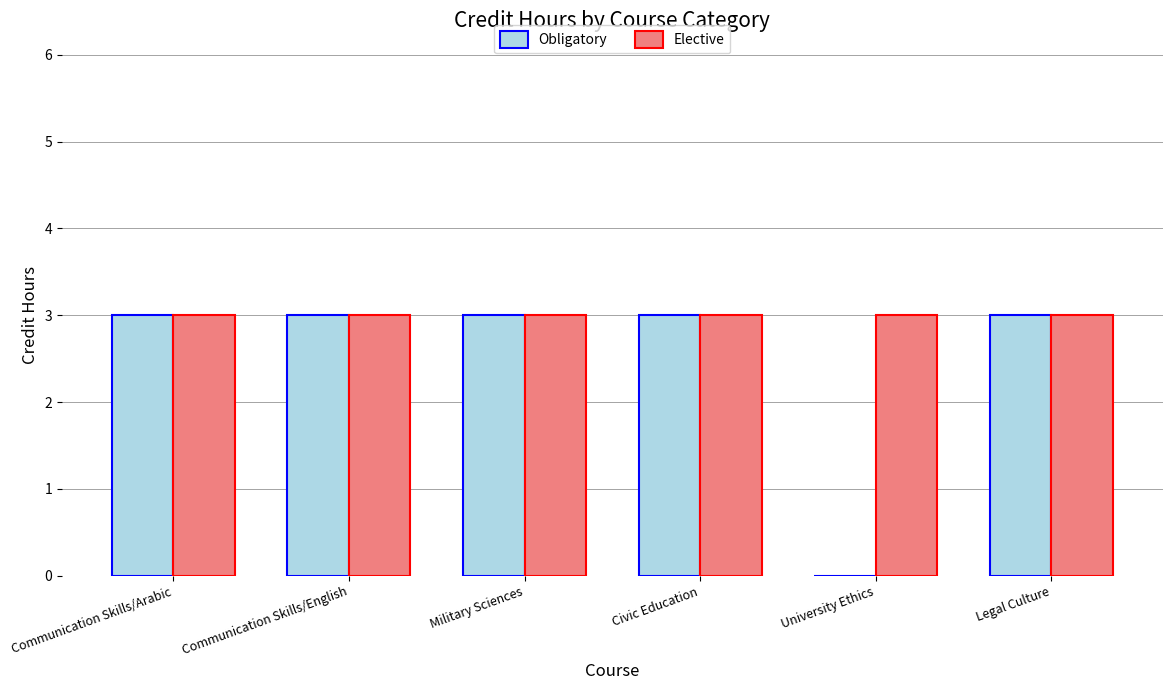

True or false: Obligatory has a value of 5 at Legal Culture.

False